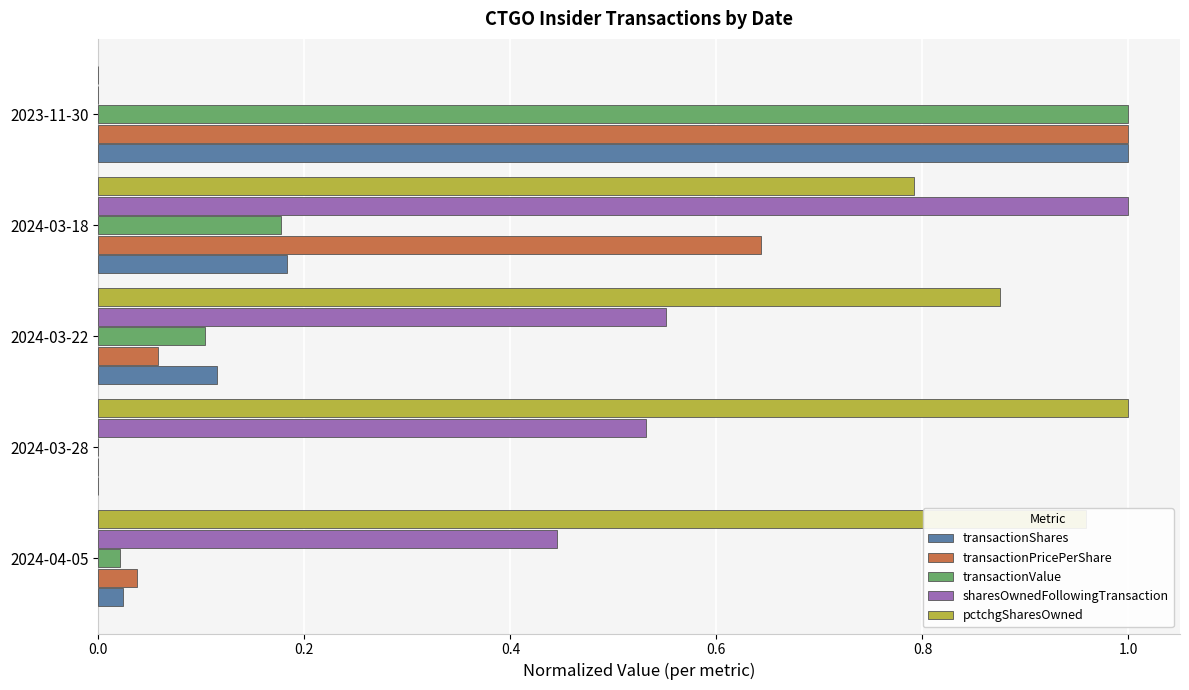

Which category has the highest value in the transactionPricePerShare series?

2023-11-30